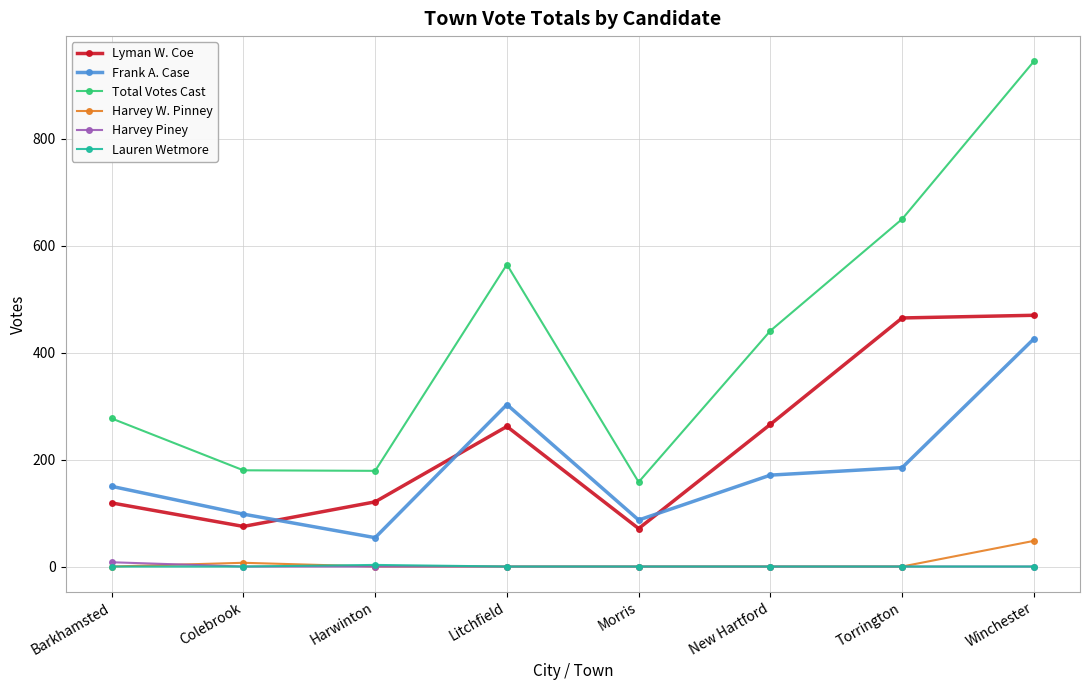

True or false: Lyman W. Coe and Total Votes Cast intersect in this chart.

False